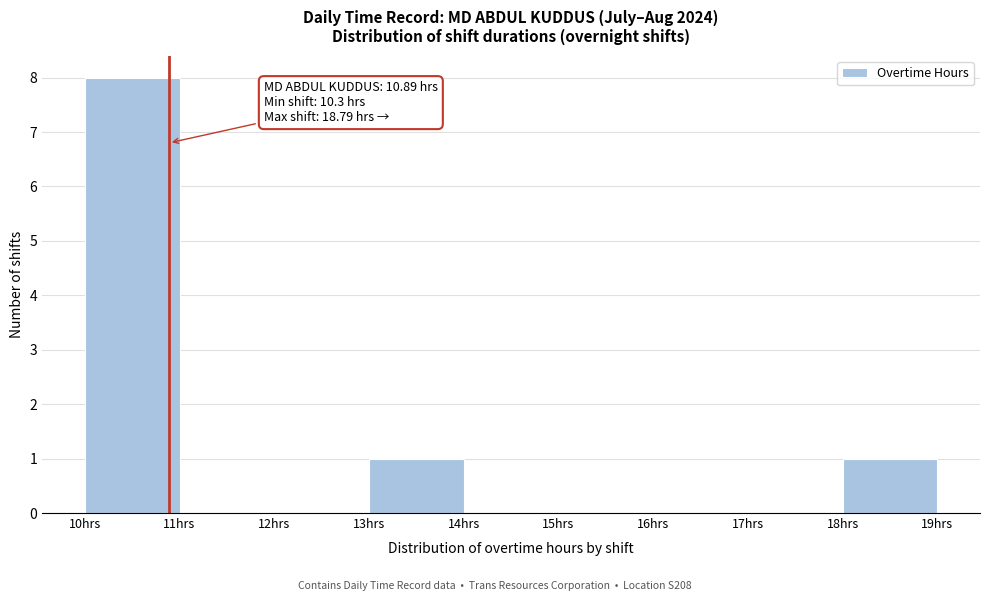

Which range on the x-axis has the tallest bar?

10 to 11